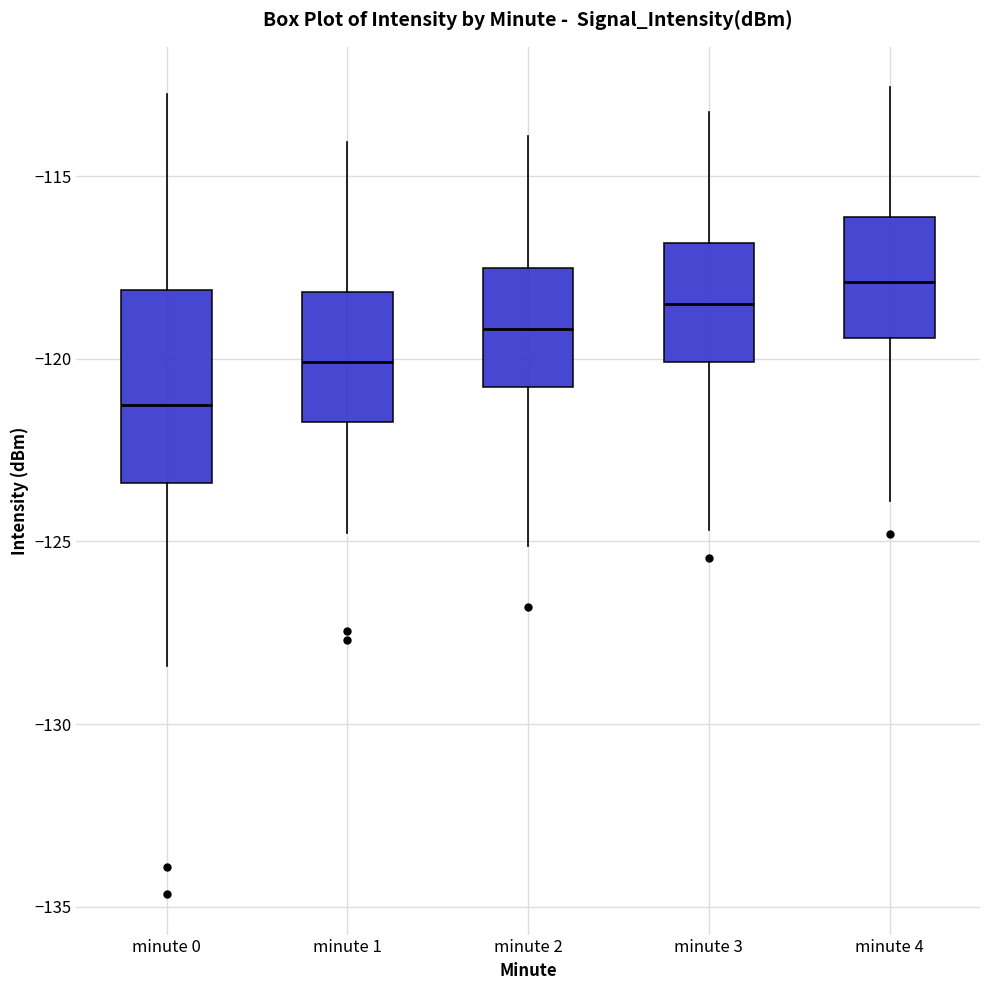

Where does the upper whisker of the box for minute 4 end on the y-axis? The values are not printed on the chart, so give them approximately, as read against the axis.

-112.5